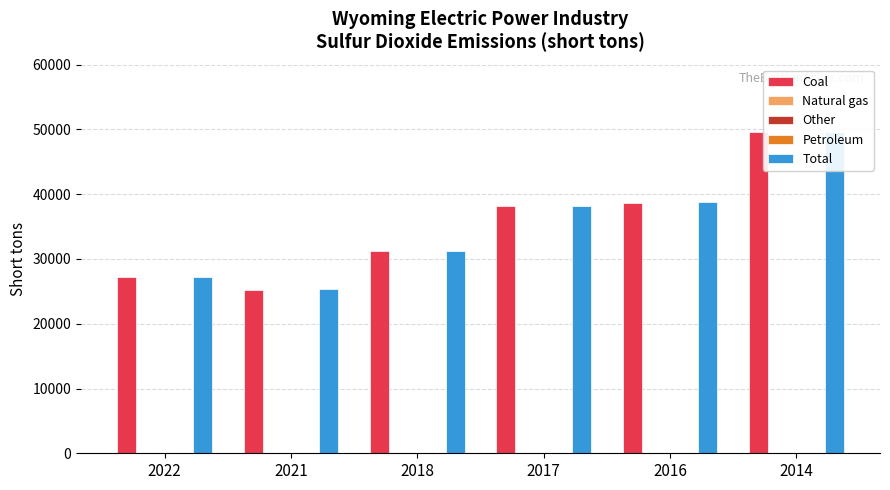

How many groups of bars are there?

6